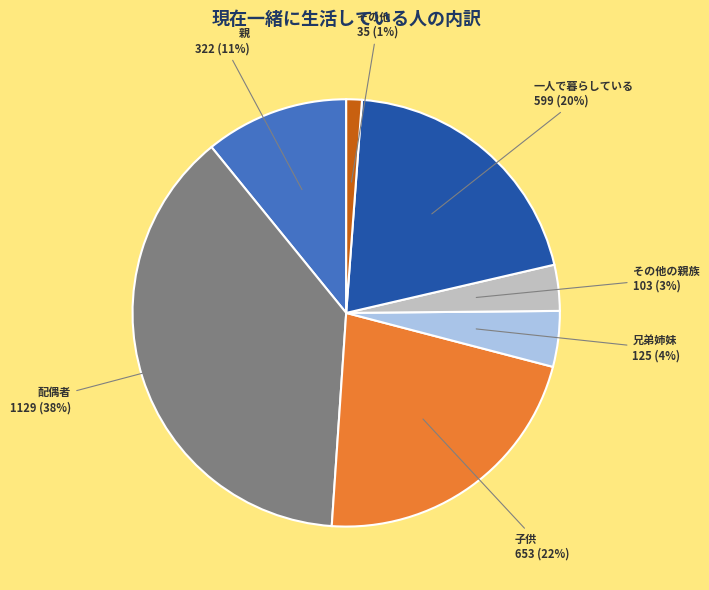

Does 一人で暮らしている account for over 50% of the chart?

No